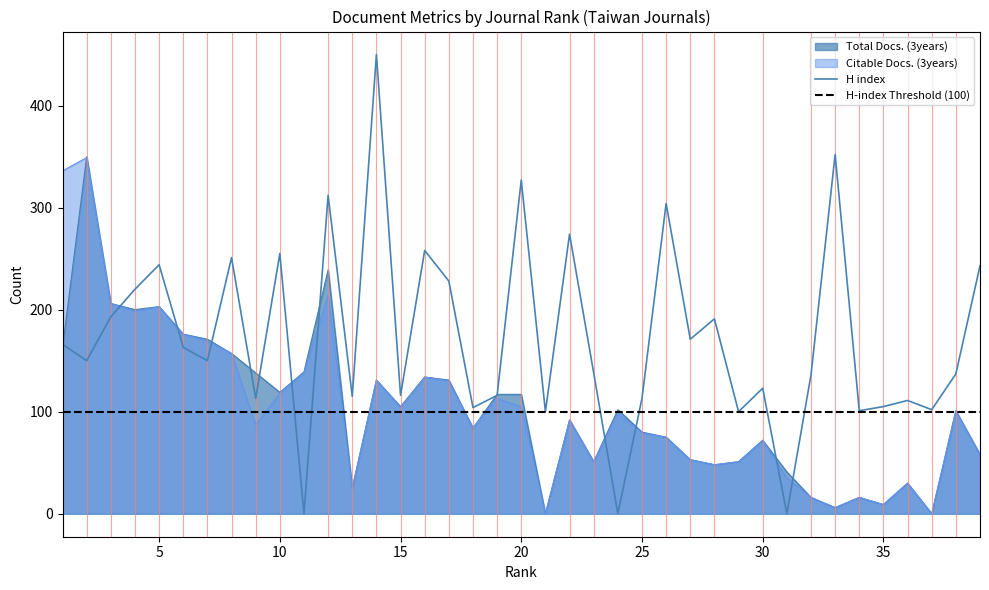

What is the total value across all series at 5?

650